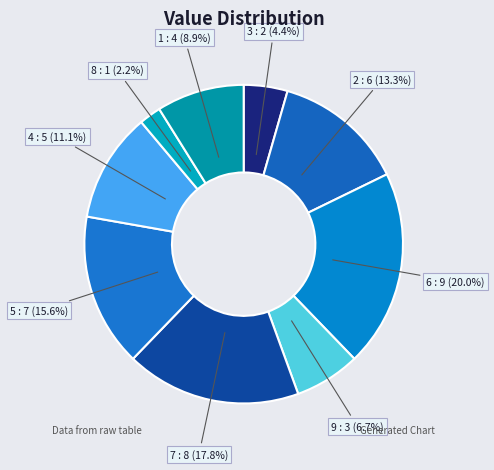

What percentage is the 1 slice, to the nearest percent?

9%